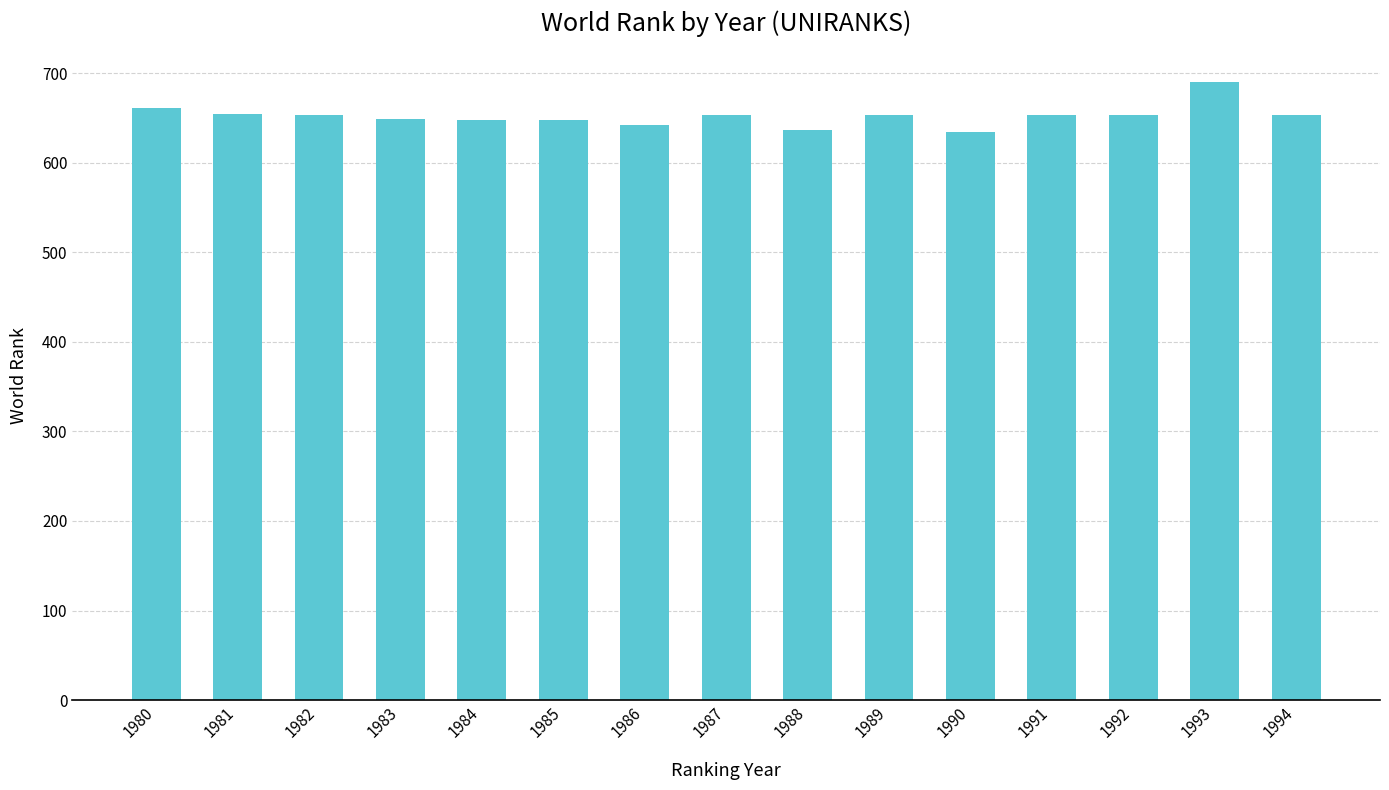

True or false: the data shows 1149 at 1986.

False